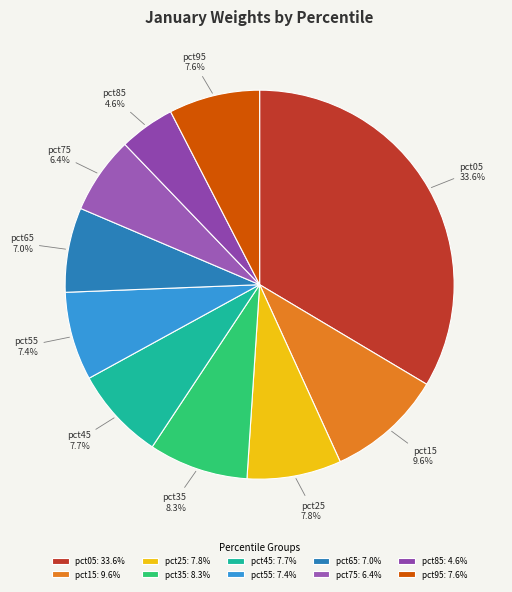

To the nearest percent, what is the combined percentage of pct35 and pct15?

18%